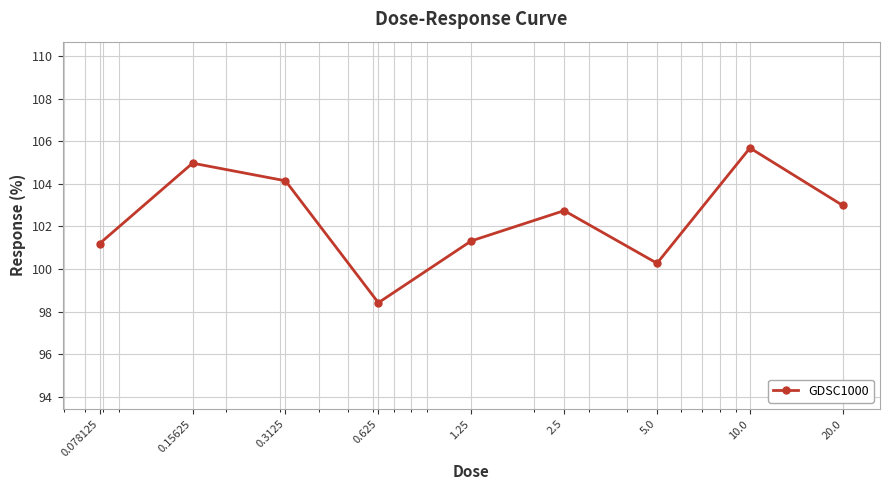

What is the difference between the maximum and minimum values?

7.3